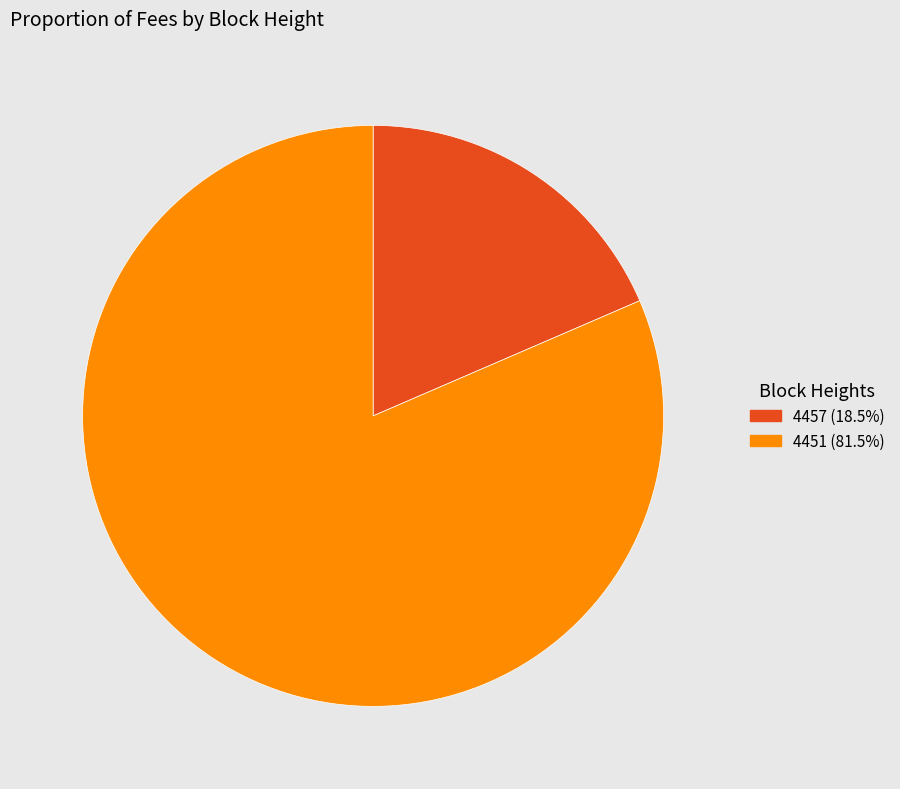

Is the sum of 4457 (18.5%) and 4451 (81.5%) greater than half?

Yes